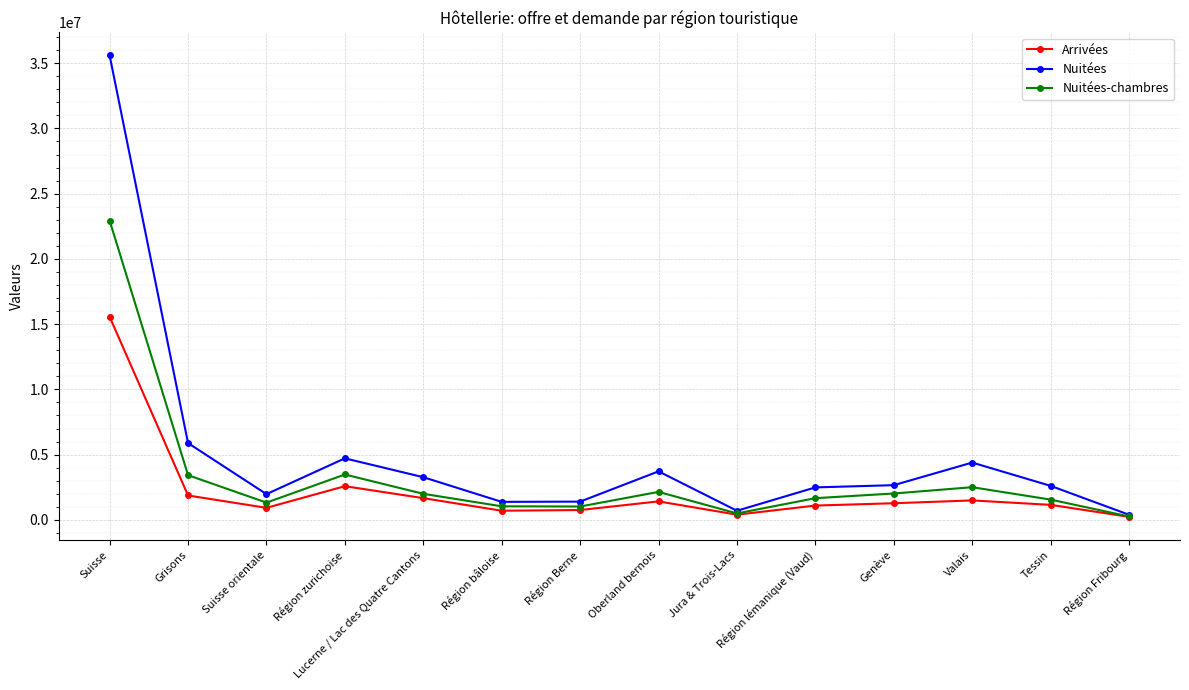

Does the chart display data point markers on the line(s)?

Yes